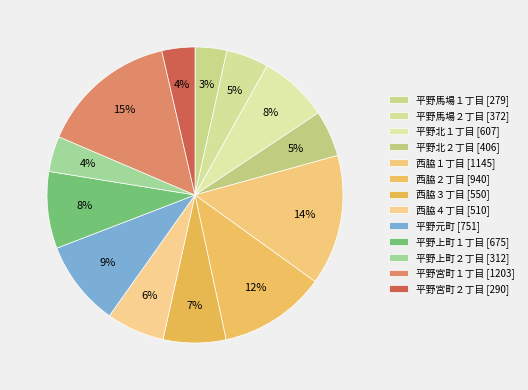

How many segments does this pie chart have?

13